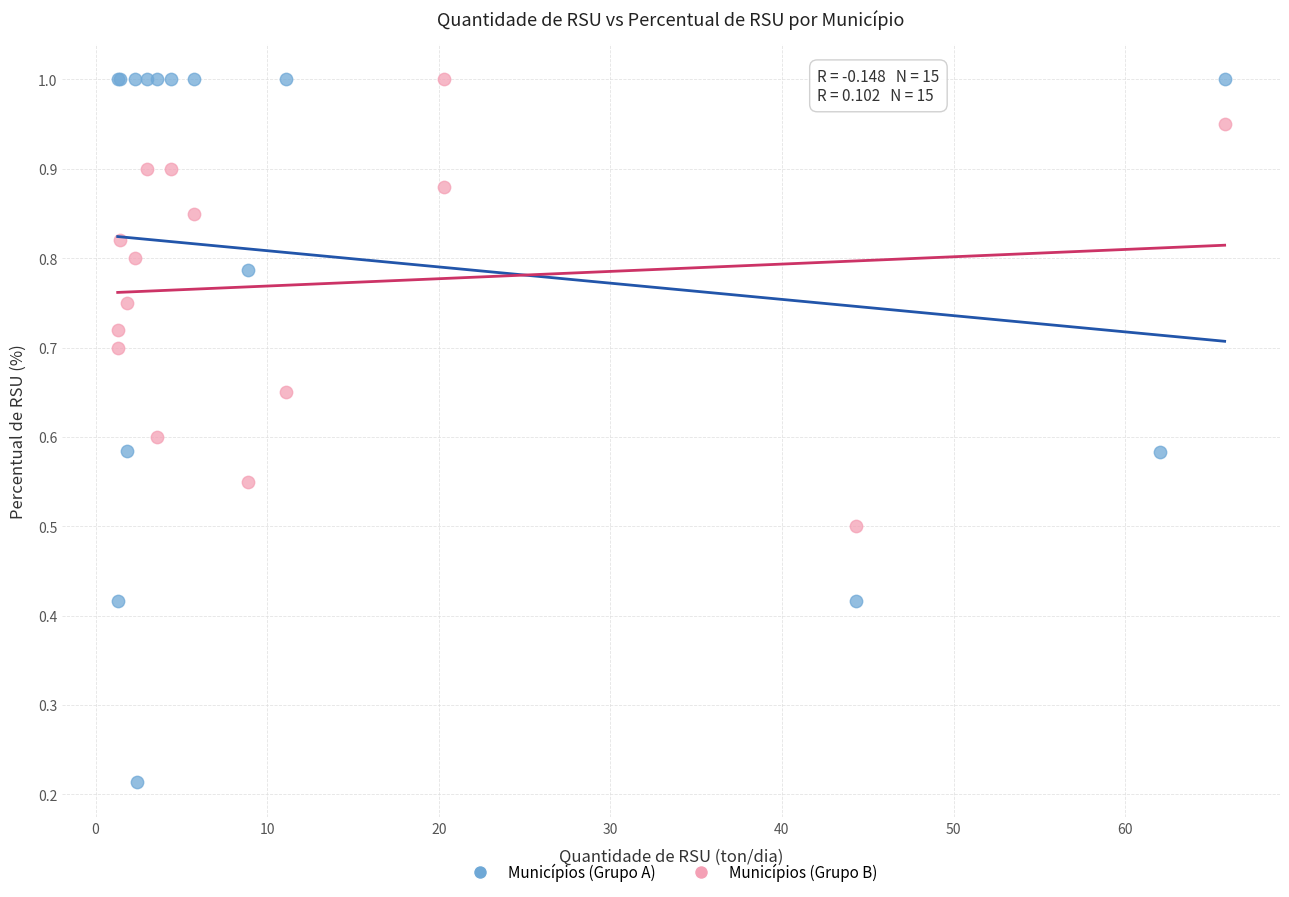

Which series contains the lowest Y value?

Municípios (Grupo A)